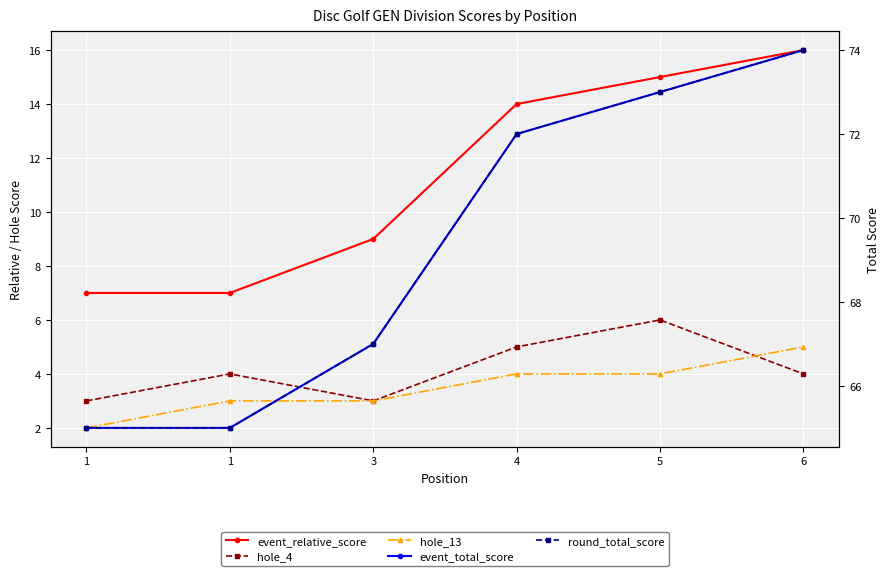

What is the total value across all series at 1?

142